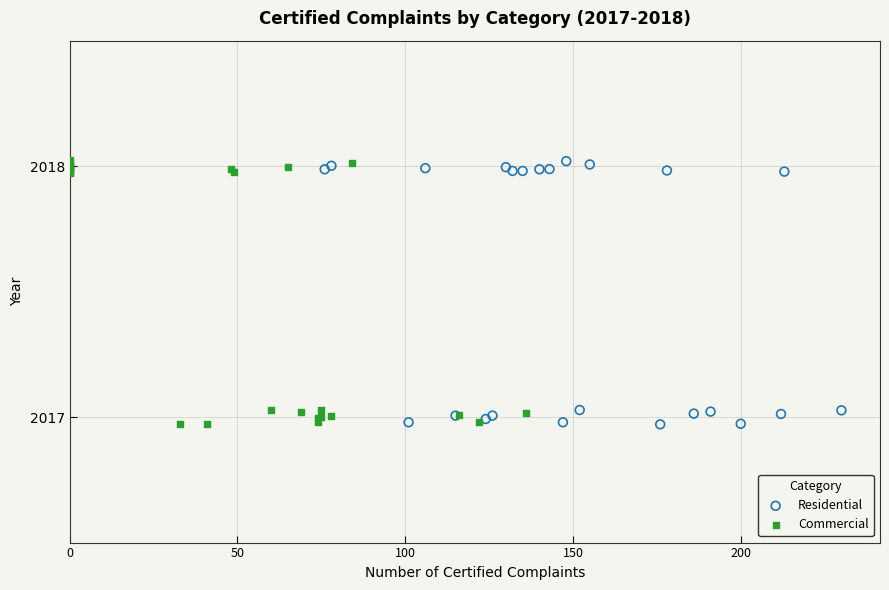

What are all the series names shown in the legend?

Residential, Commercial